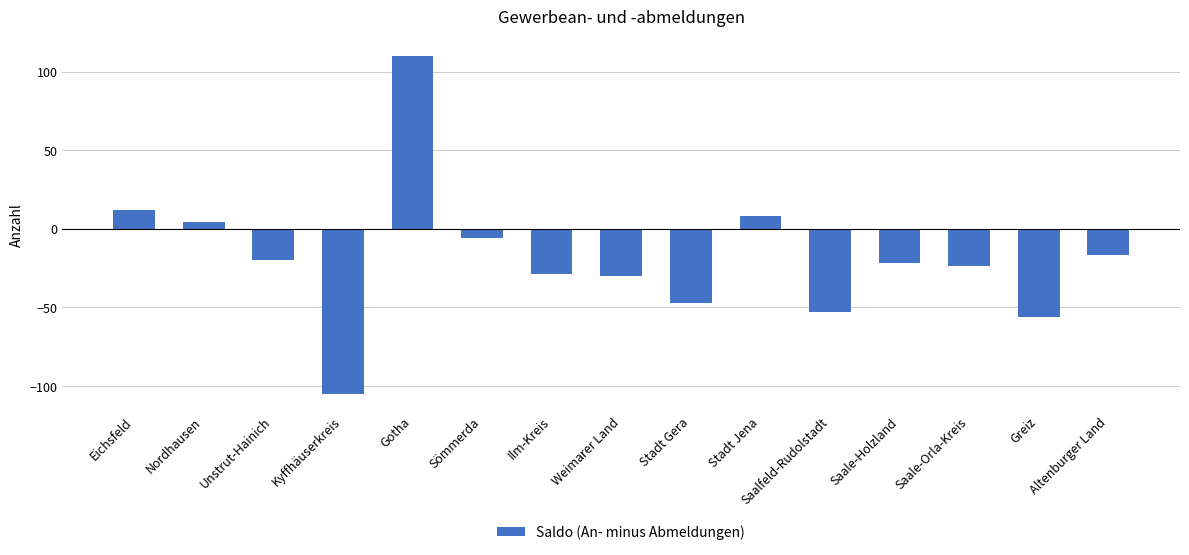

At which category does the chart reach its peak across all series?

Gotha